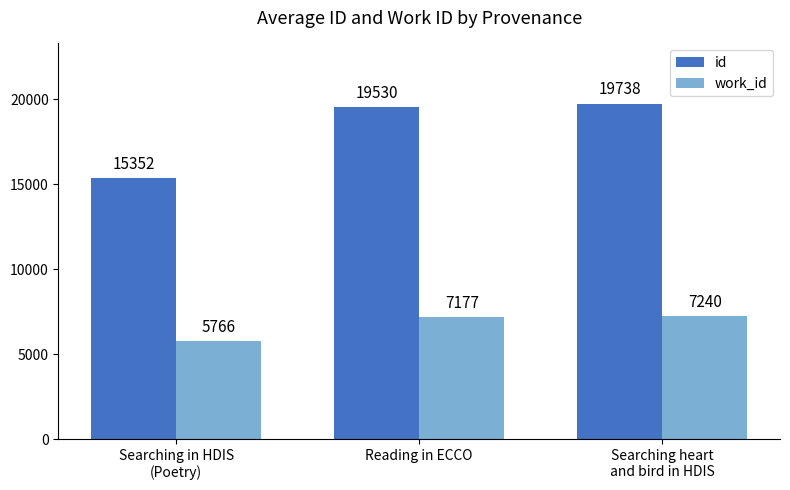

Does the chart contain stacked bars?

No